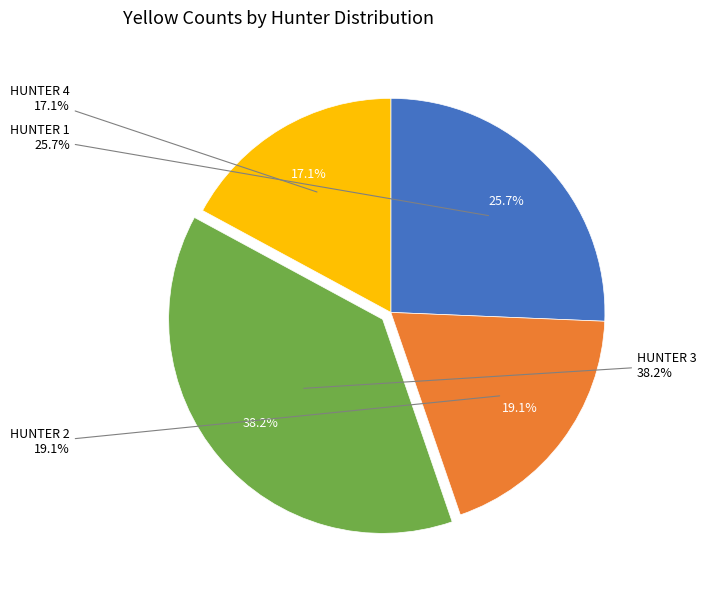

How many slices are in this pie chart?

4